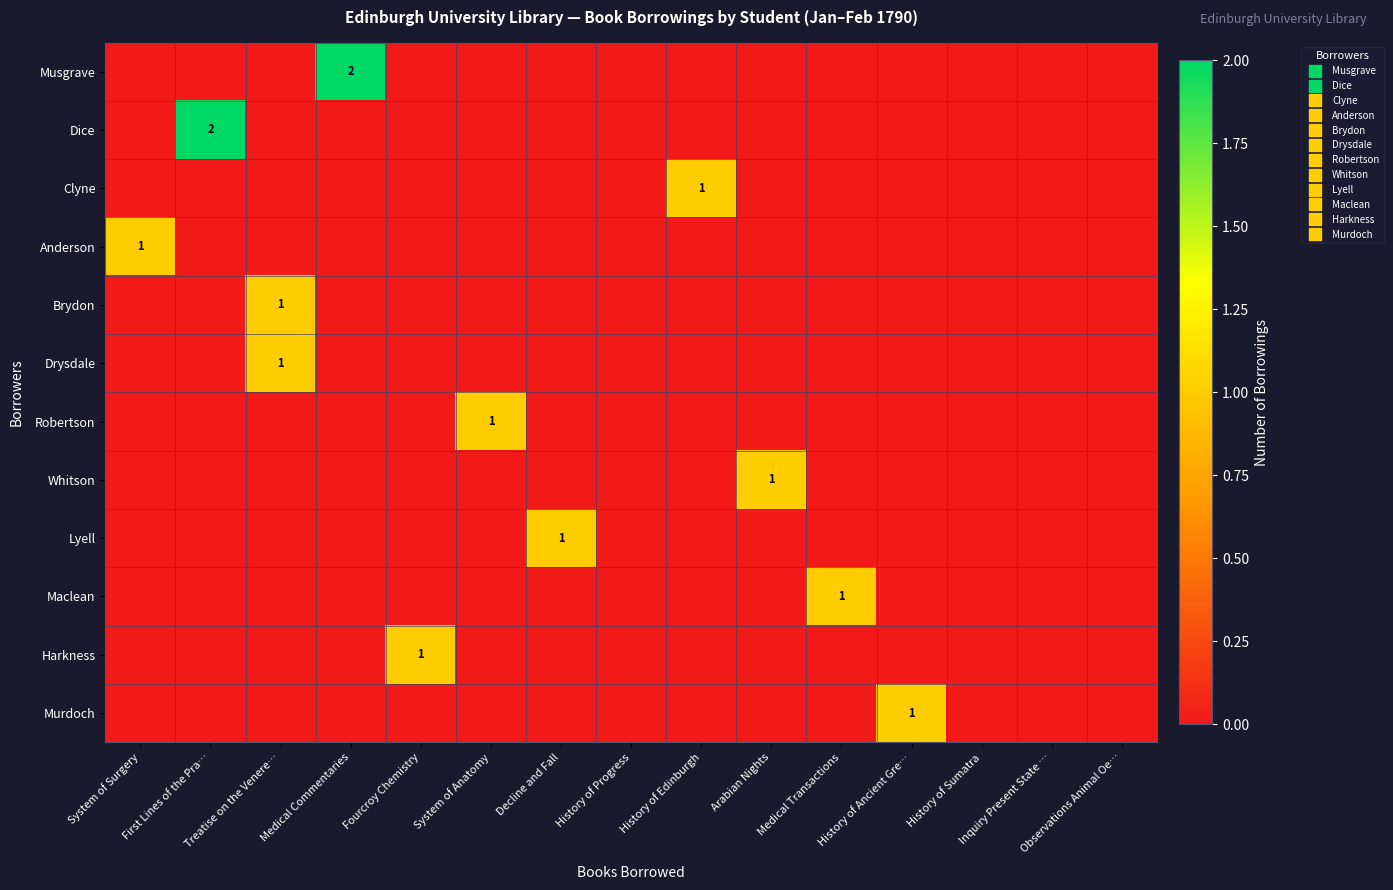

Between Fourcroy Chemistry and First Lines of the Pra…, which is larger?

Fourcroy Chemistry